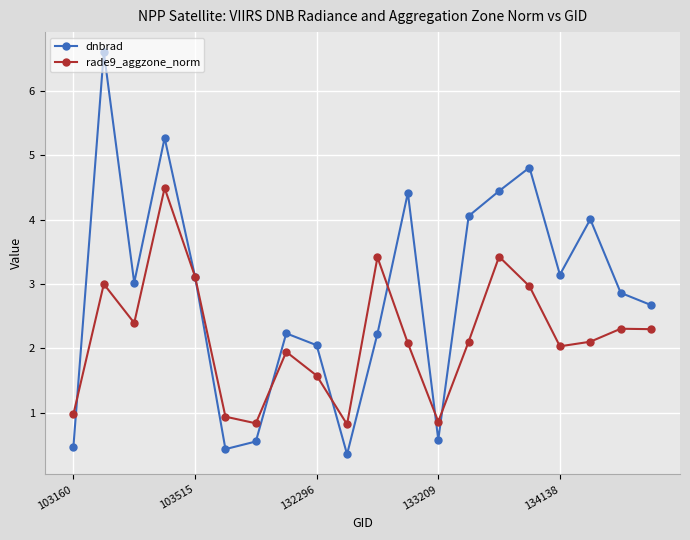

True or false: rade9_aggzone_norm has more than 1 points higher than both neighbors.

True